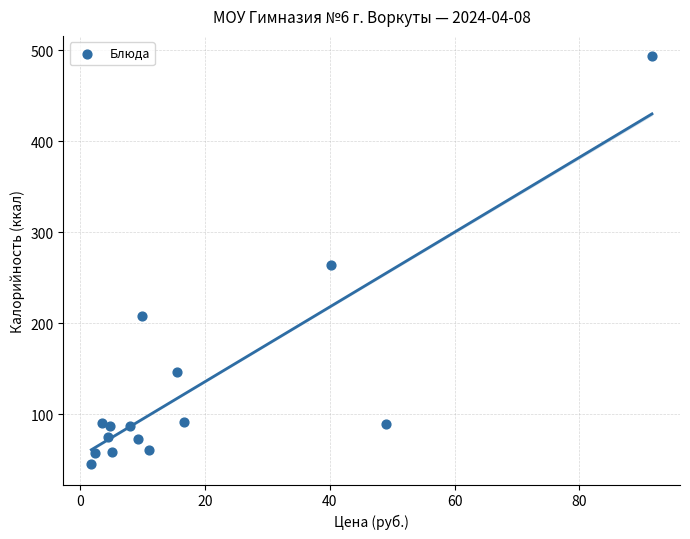

What is the range of Y values (max minus min)?

448.2